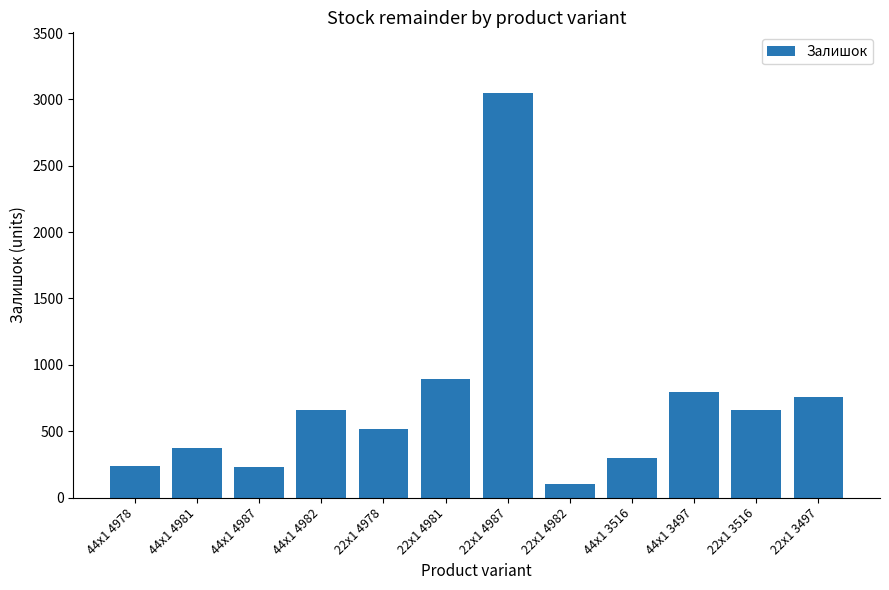

How many data points does each series have?

12